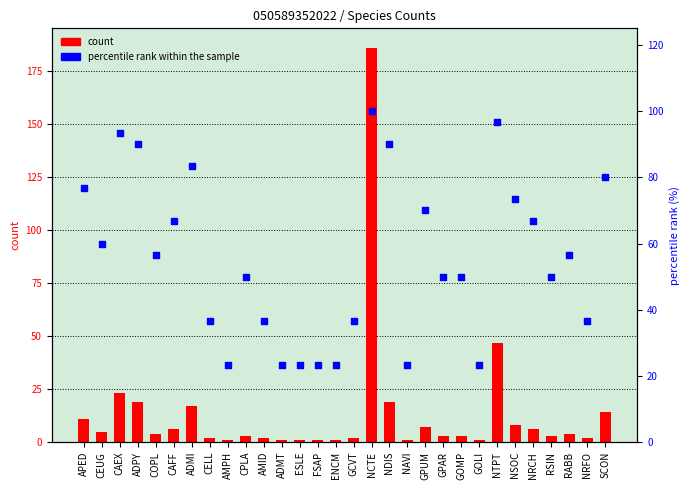

Which series contains the highest Y value?

count